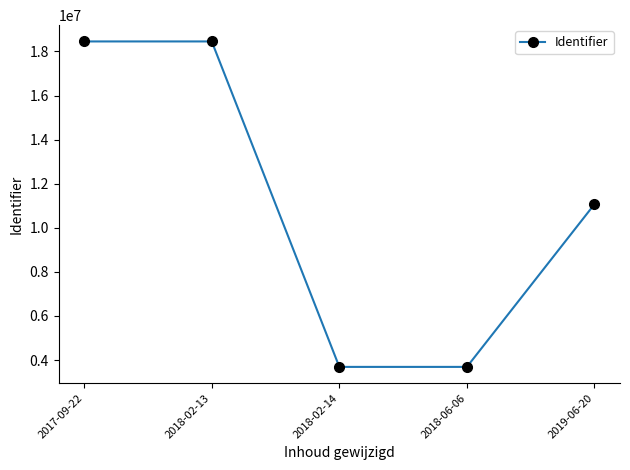

What is the smallest value displayed?

3690702